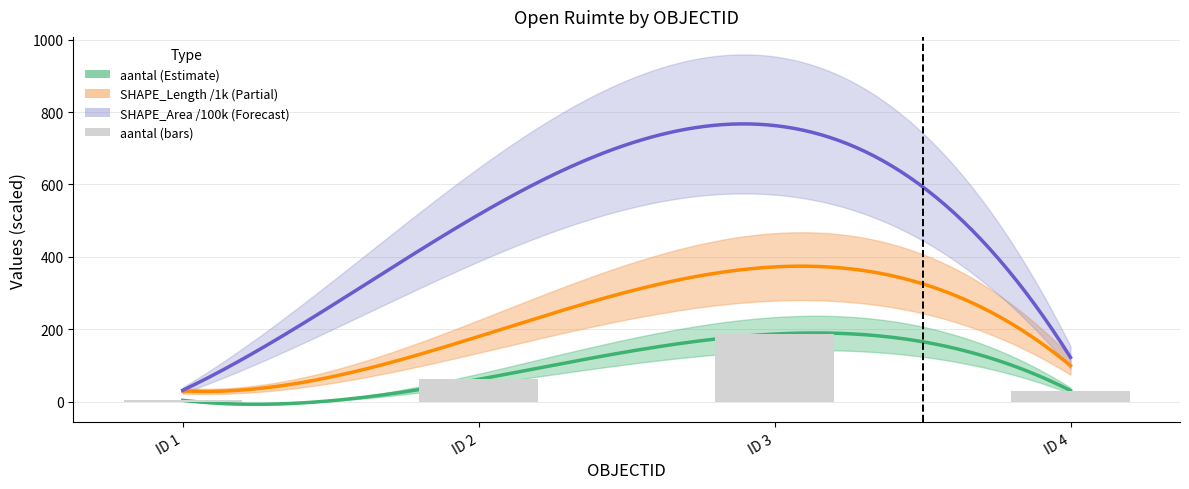

What is the minimum value shown in the chart?

4